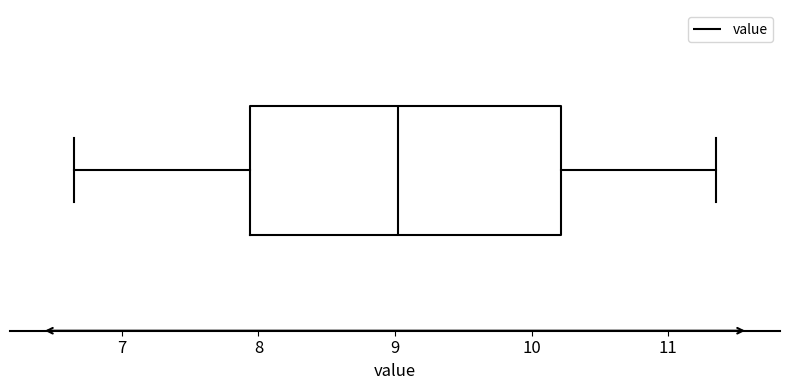

Read this box plot against the x-axis: the position of the median line, the range covered by the box, and the ends of both whiskers. The values are not printed on the chart, so give them approximately, as read against the axis.

median 9.0, box 7.9 to 10.2, whiskers 6.7 to 11.4